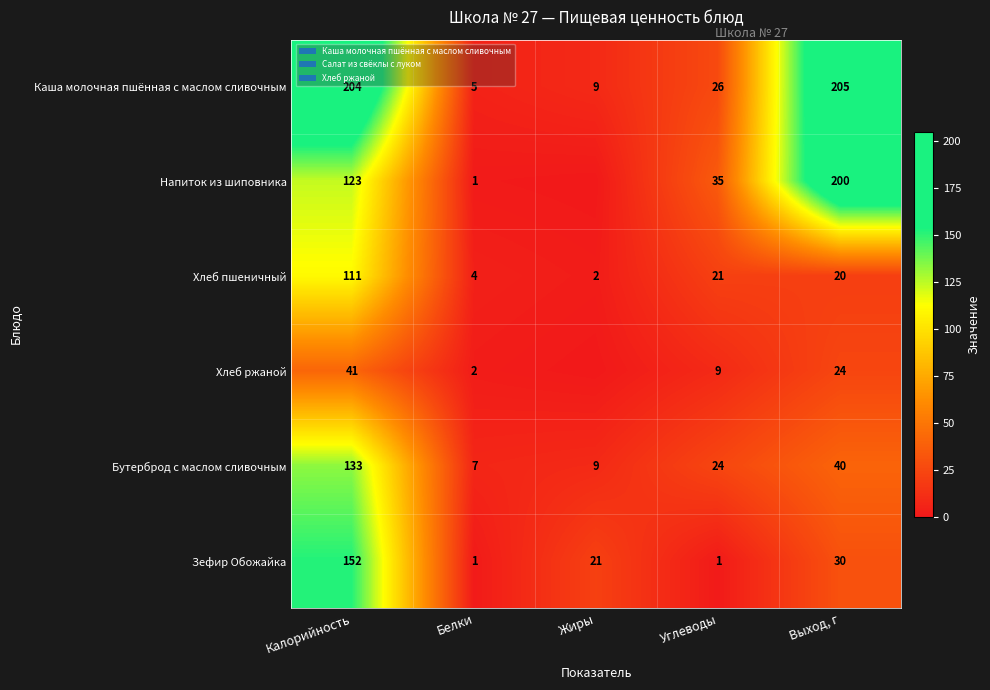

At which label is Хлеб пшеничный closest to 56?

Углеводы